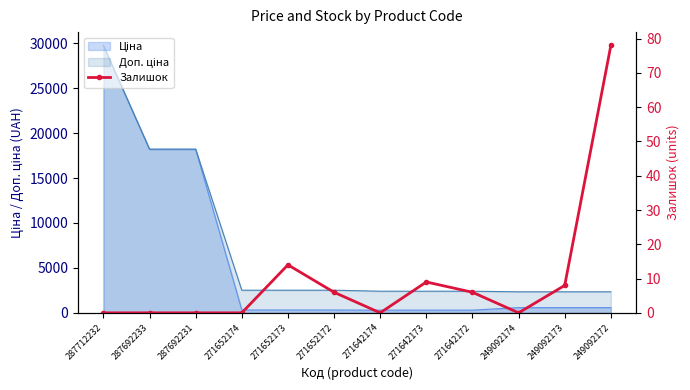

How many lines are shown in the chart?

1